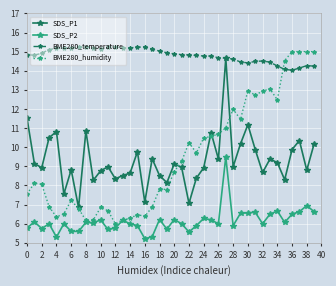

True or false: BME280_temperature has more than 1 points higher than both neighbors.

True